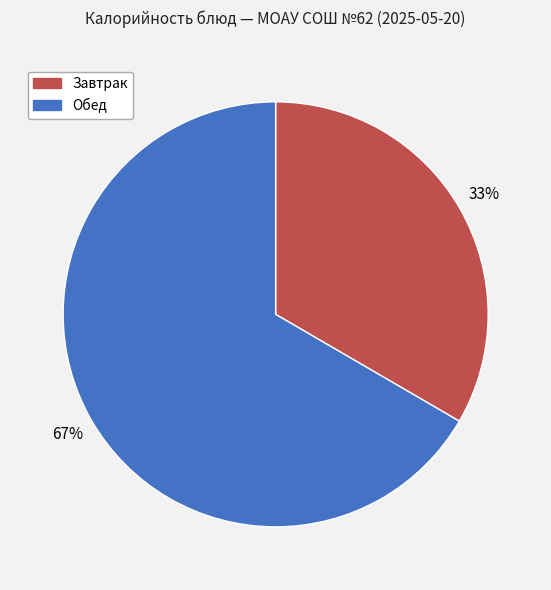

Is there any slice that represents more than half of the pie?

Yes